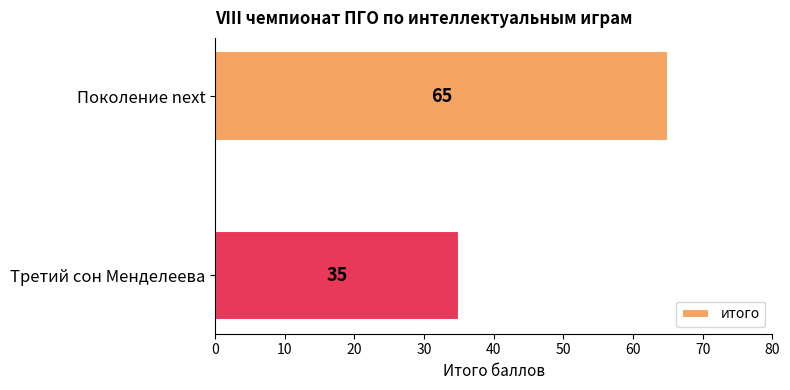

What is the change in value from Поколение next to Третий сон Менделеева?

-30